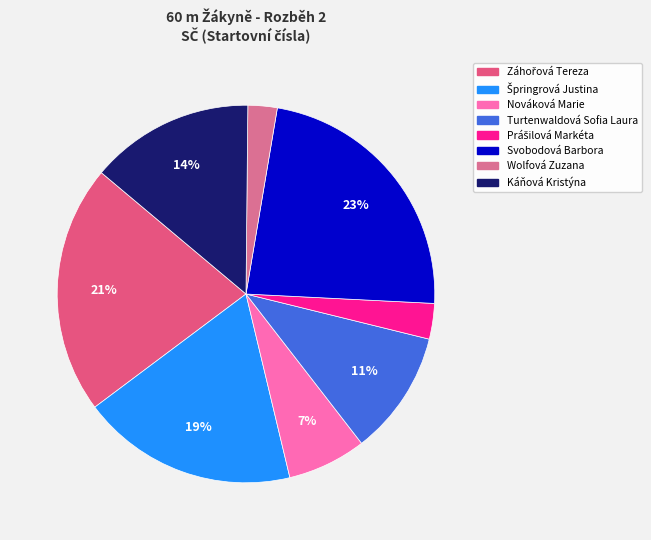

How many slices are in this pie chart?

8